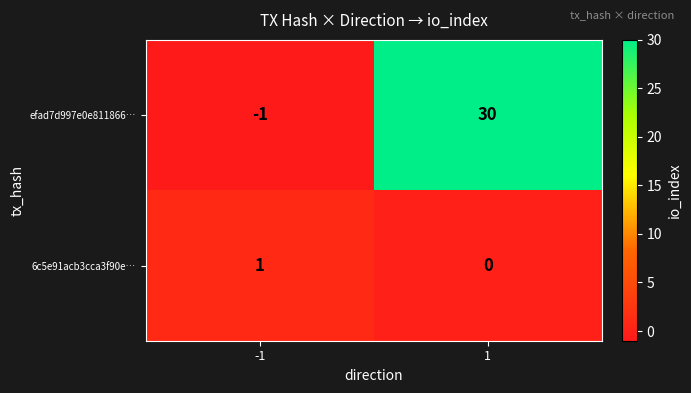

List the series in order of their peak value, highest first.

efad7d997e0e811866…, 6c5e91acb3cca3f90e…